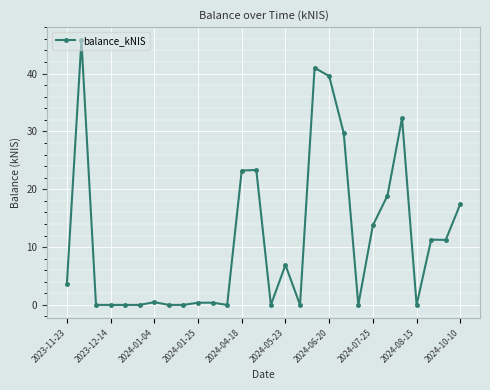

What is the difference between the maximum and minimum values?

45.7